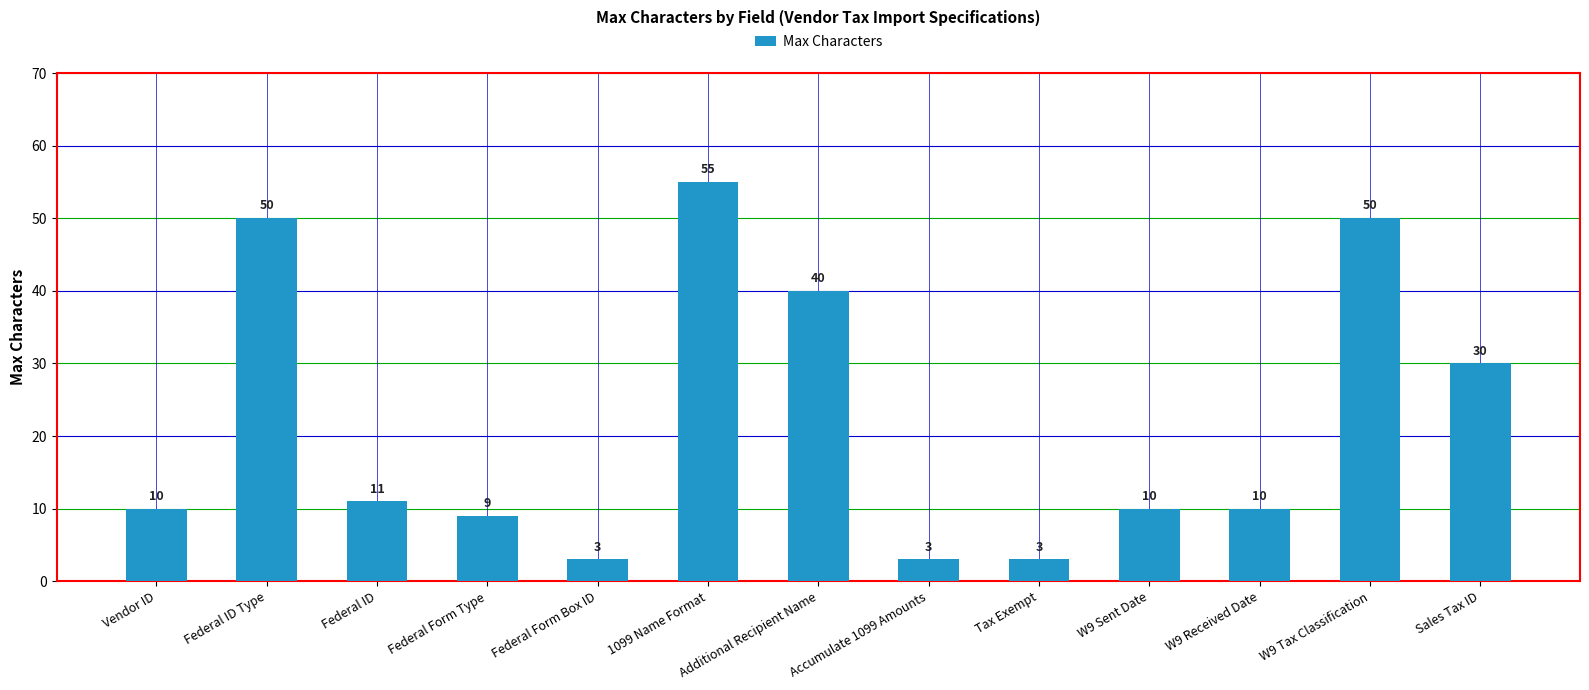

Is it true that the value at Federal ID Type is 21?

False